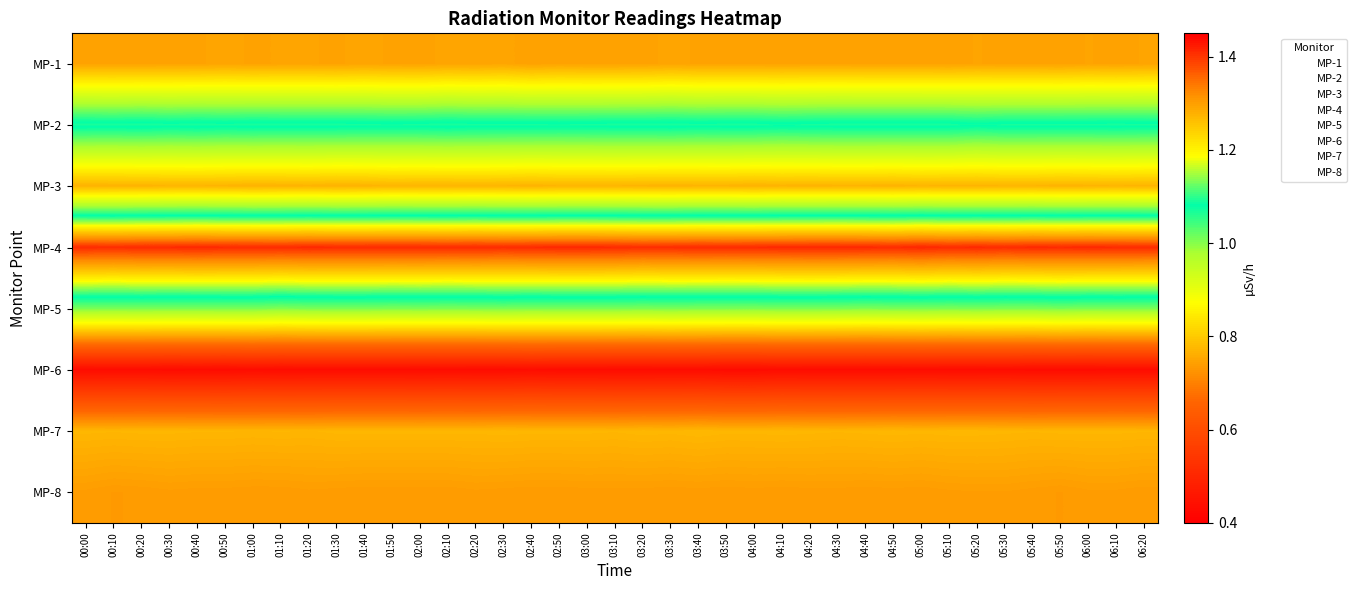

Which label corresponds to the largest value in the chart?

05:00